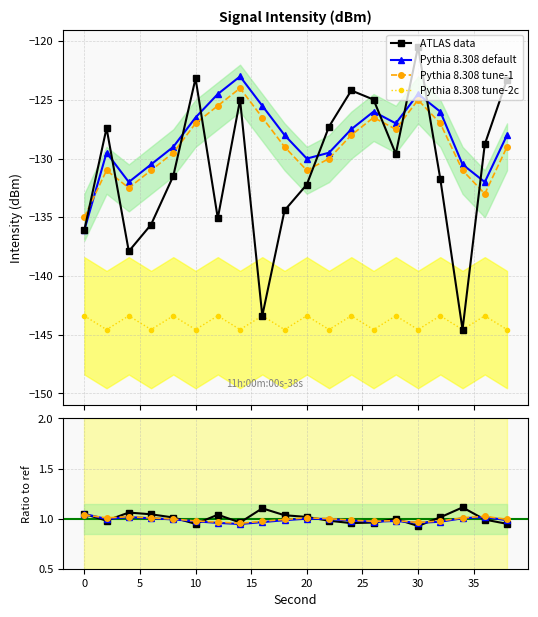

What is the difference between the maximum and minimum values in the intensity(dBm) series?

24.1